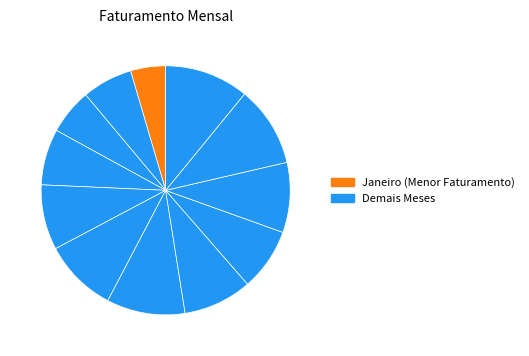

How many slices are in this pie chart?

12